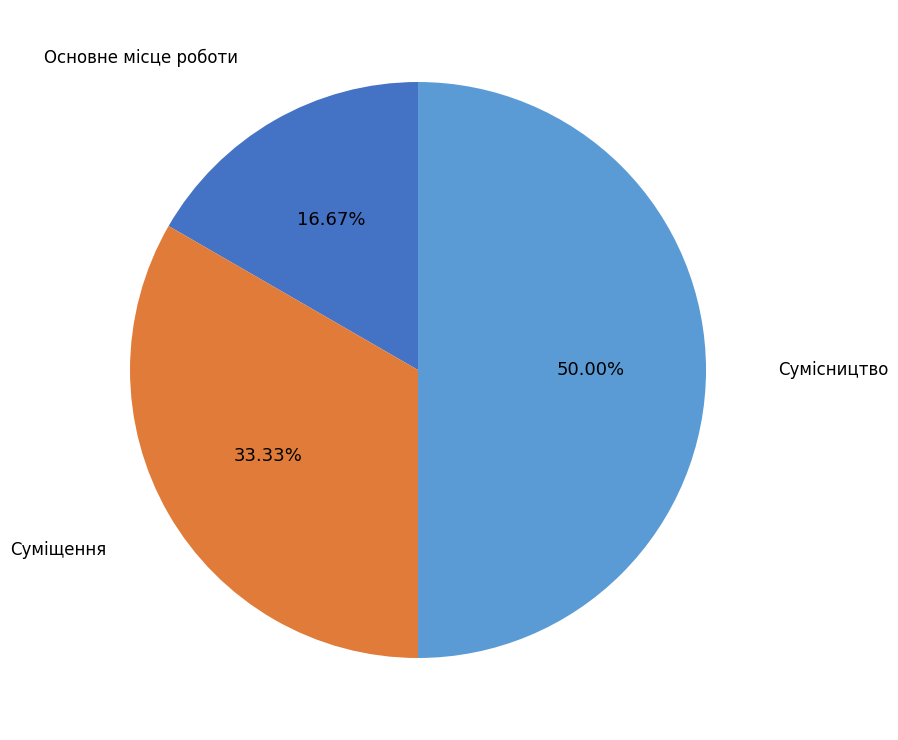

To the nearest percent, what is the average slice percentage?

33%